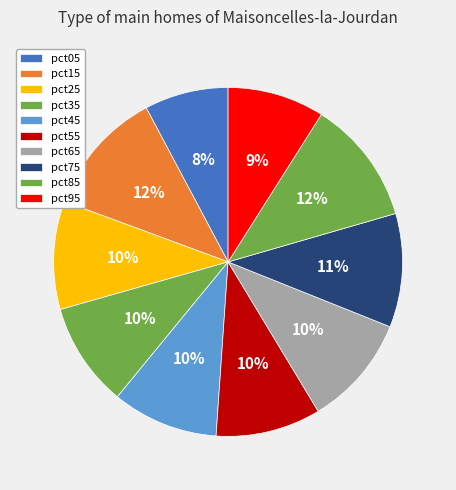

Which slice is the largest?

pct15